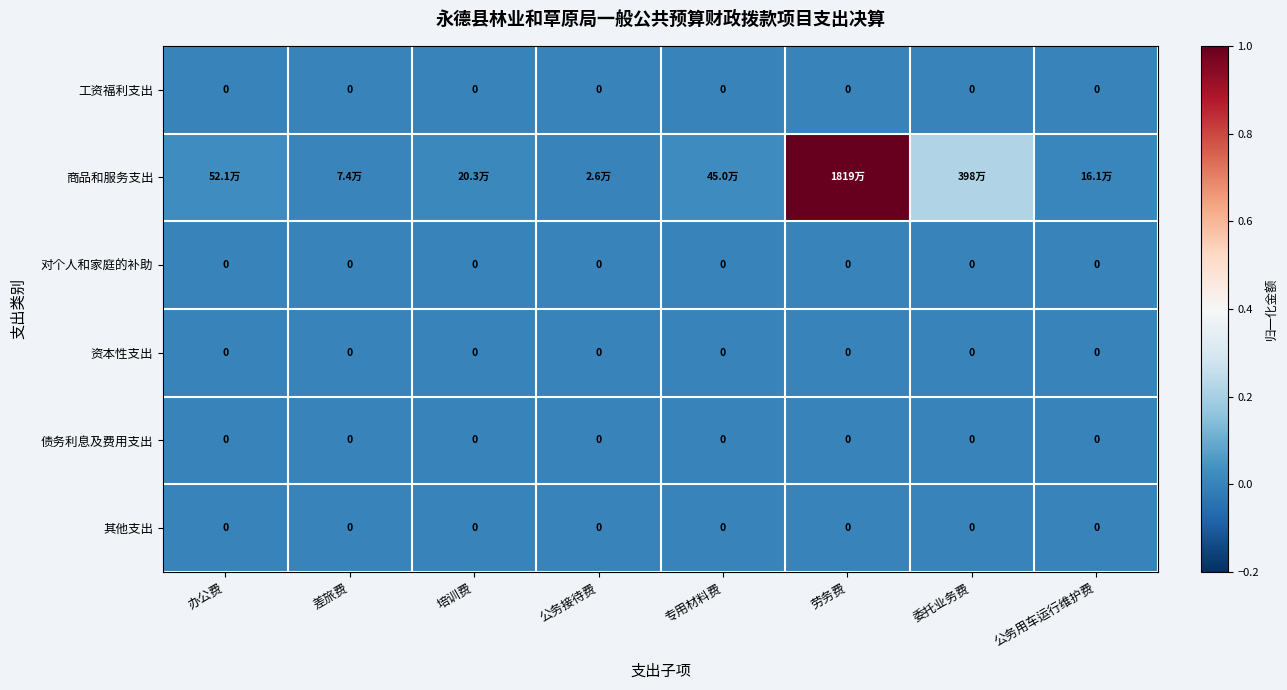

Which series has the largest total across all categories?

商品和服务支出